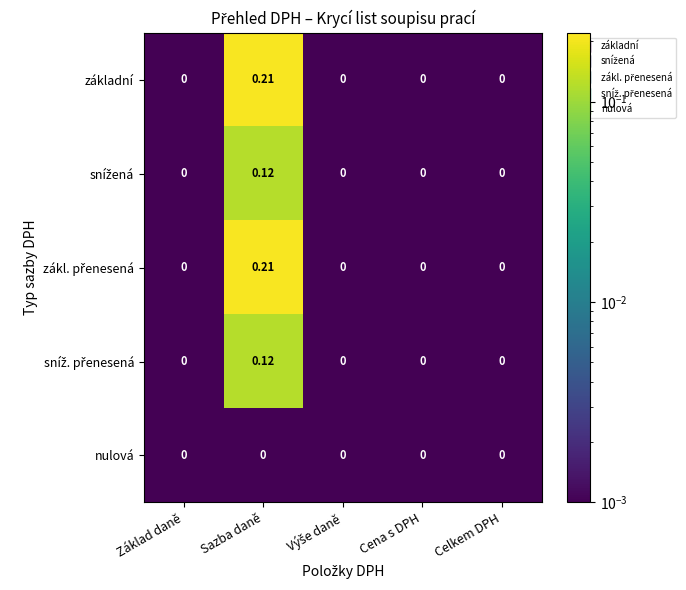

Which label corresponds to the largest value in the chart?

Sazba daně